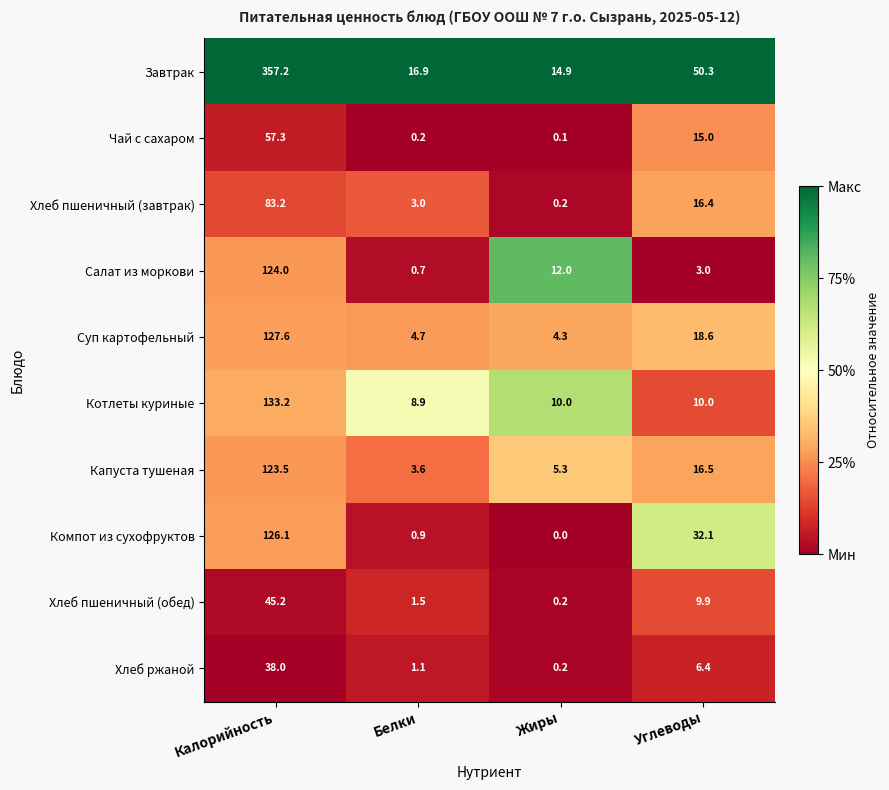

What is the spread (max minus min) of values at Белки?

16.7